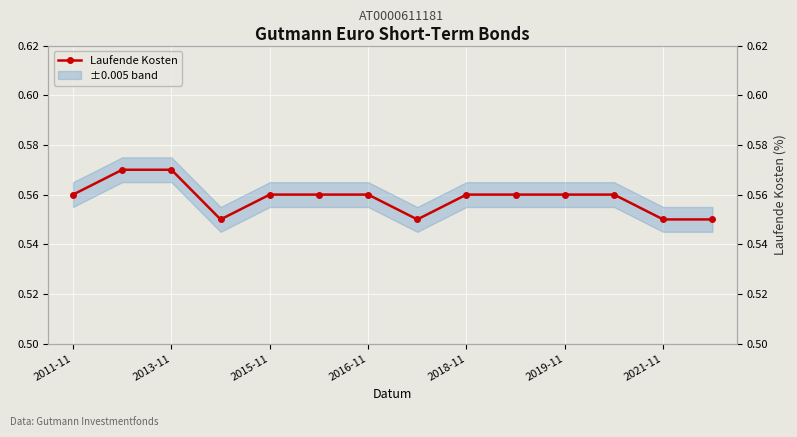

What is the value of the 13th point from the left?

0.6